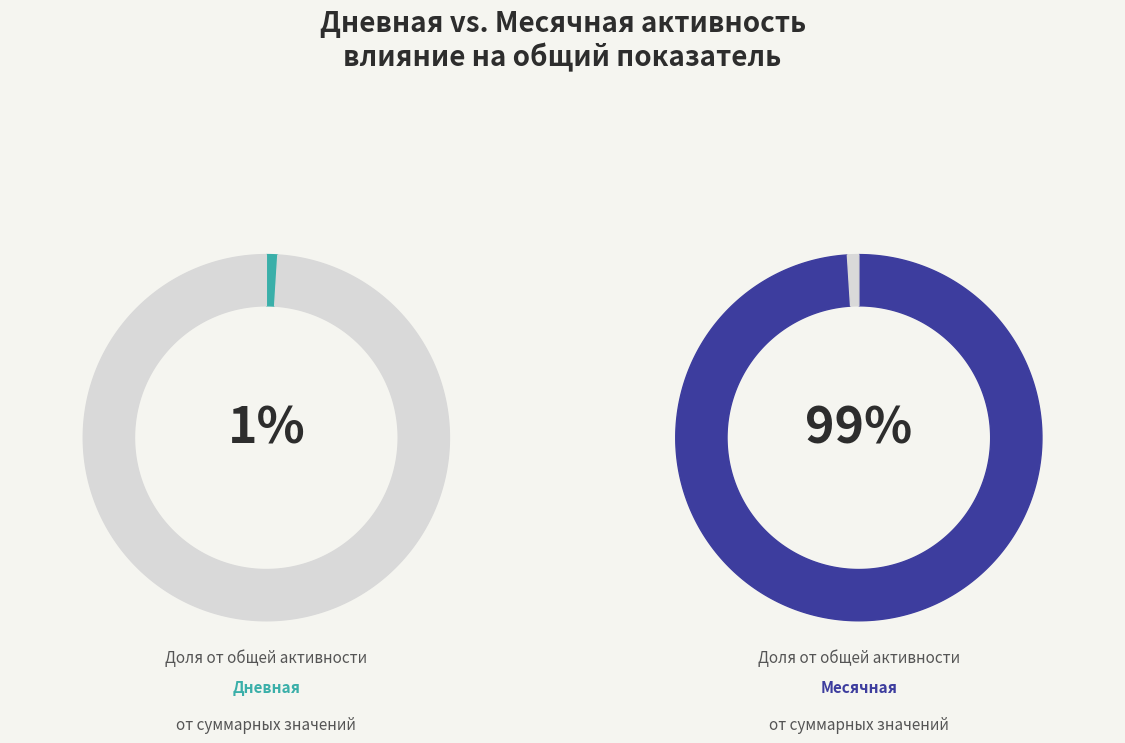

Rank the series by their average value, from highest to lowest.

Месячная, Дневная